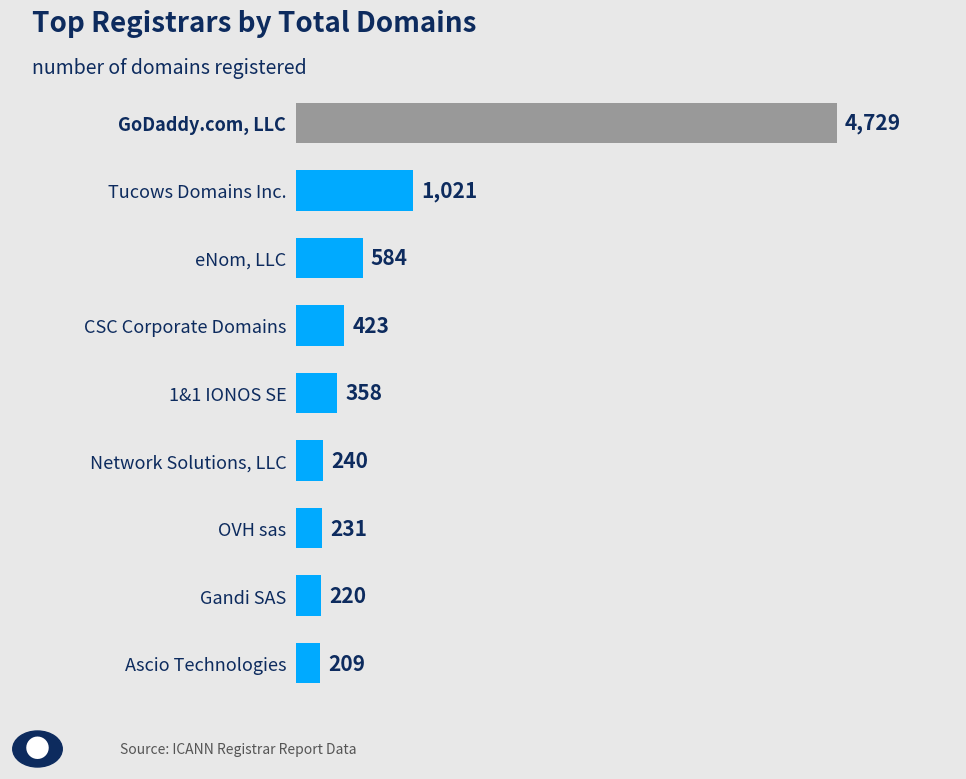

List the labels in order of value, smallest first.

Ascio Technologies, Gandi SAS, OVH sas, Network Solutions, LLC, 1&1 IONOS SE, CSC Corporate Domains, eNom, LLC, Tucows Domains Inc., GoDaddy.com, LLC